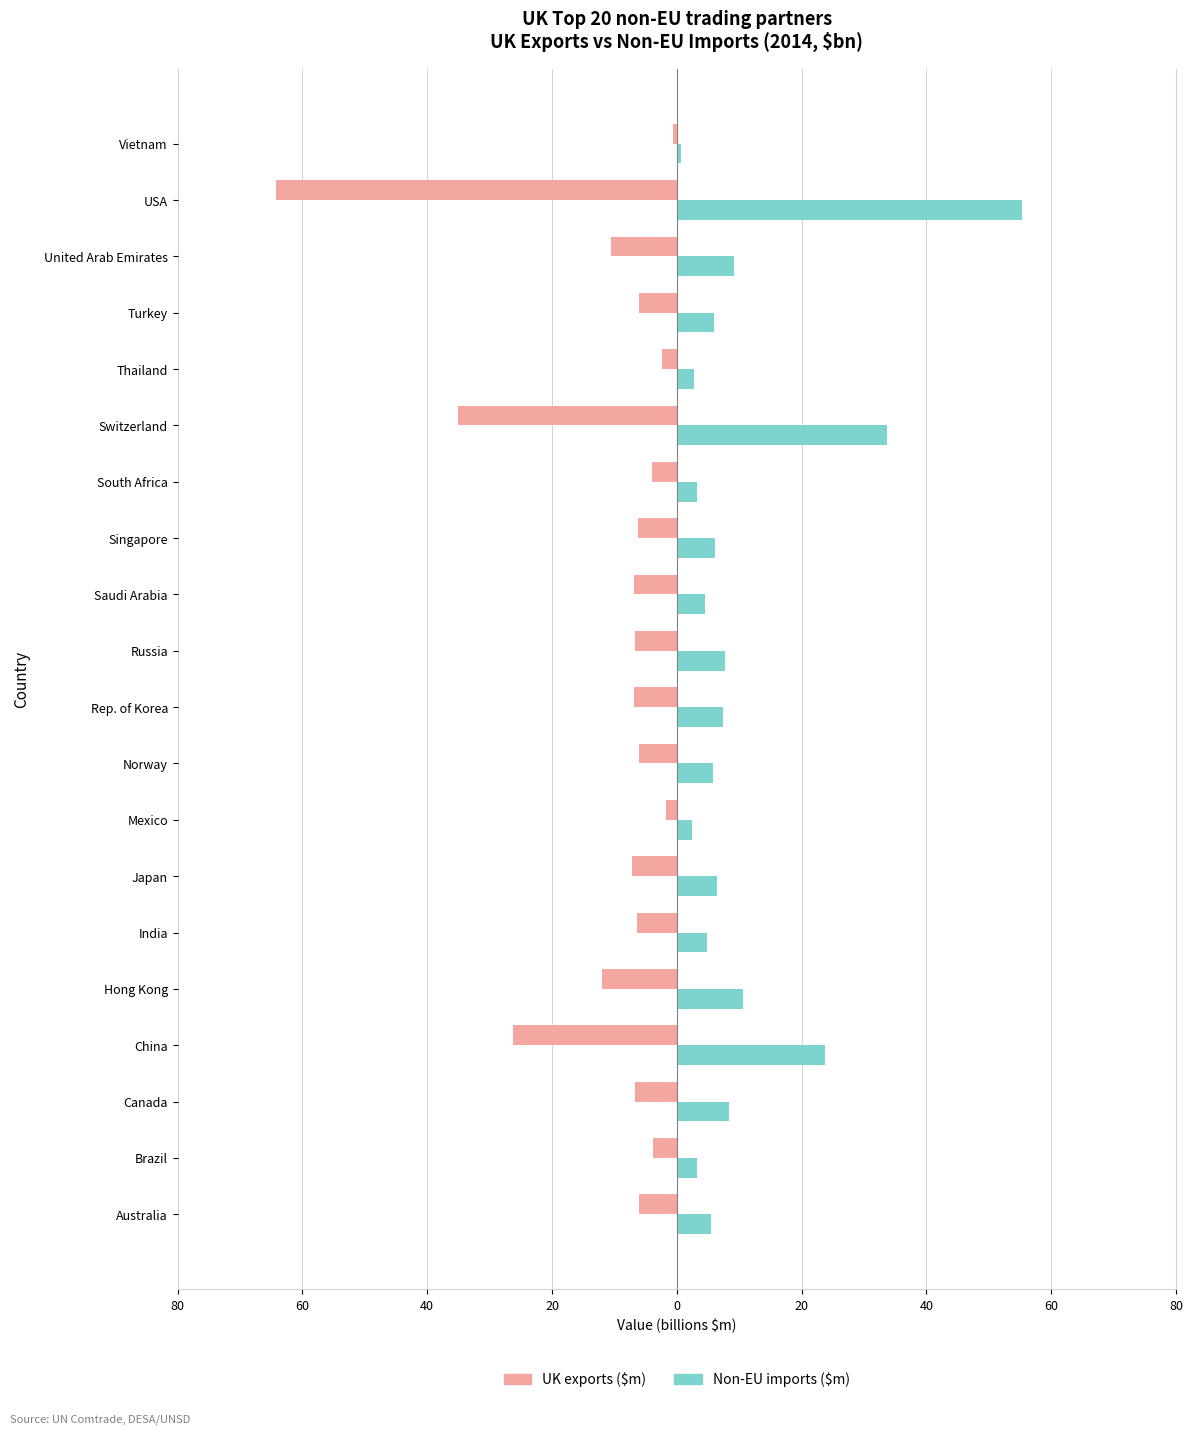

What is the difference between the second highest and minimum values in the Non-EU imports ($m) series?

33.1